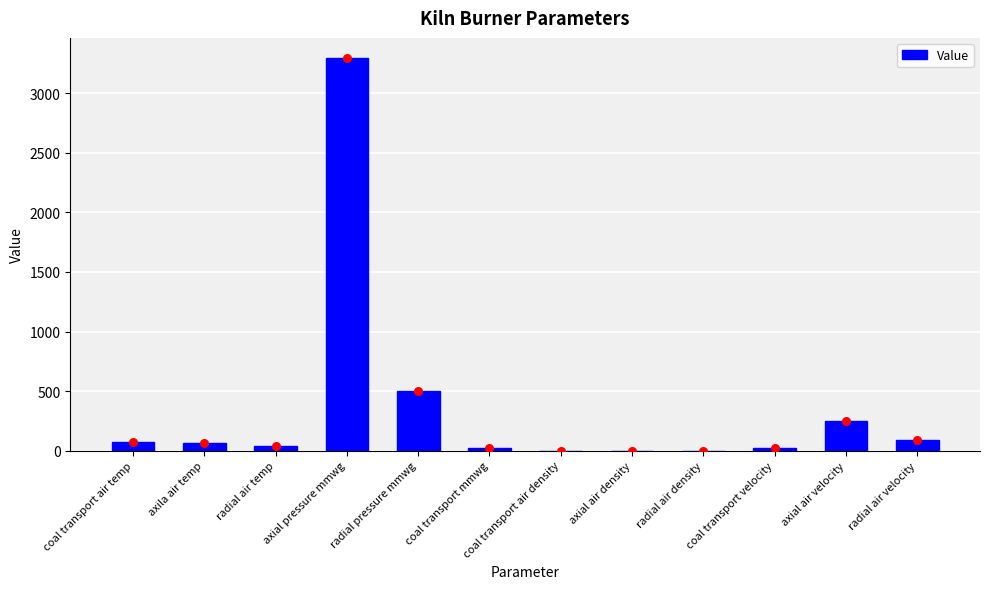

Approximately how many times larger is the value at radial pressure mmwg compared to axial air velocity?

2.0